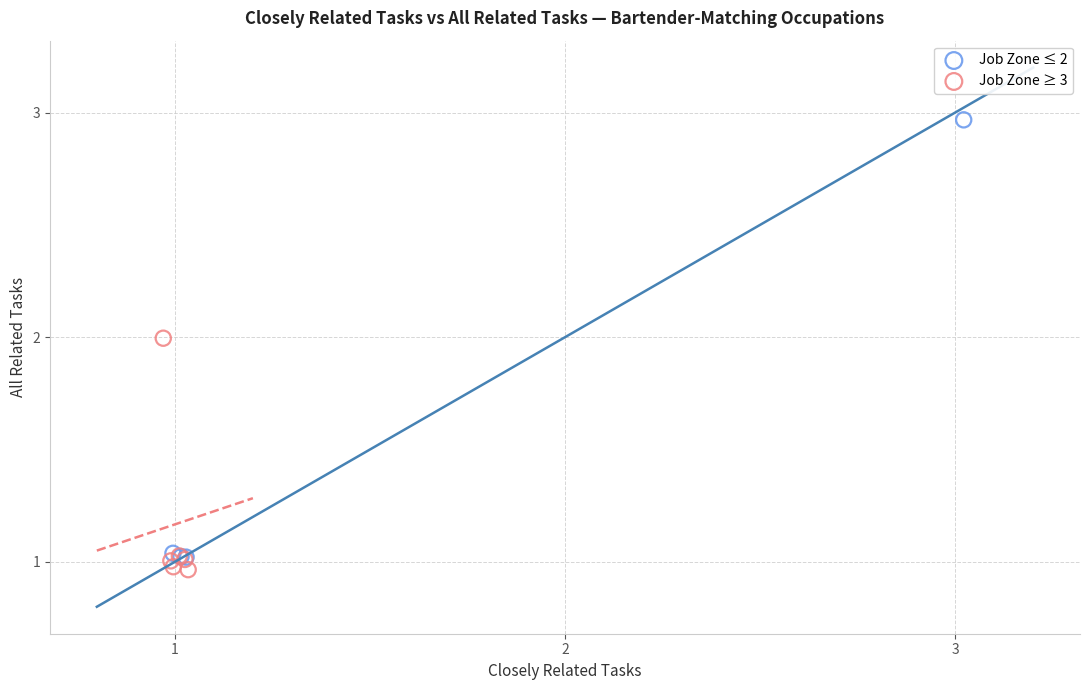

Which series contains the lowest Y value?

Job Zone ≥ 3